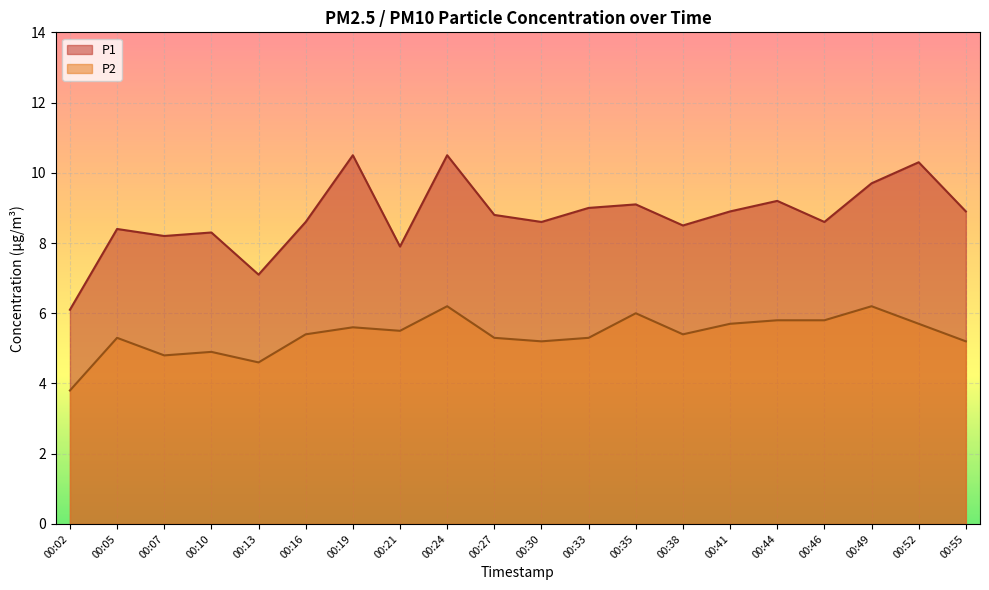

What is the sum of the P2 values at 00:16 and 00:19?

11.0